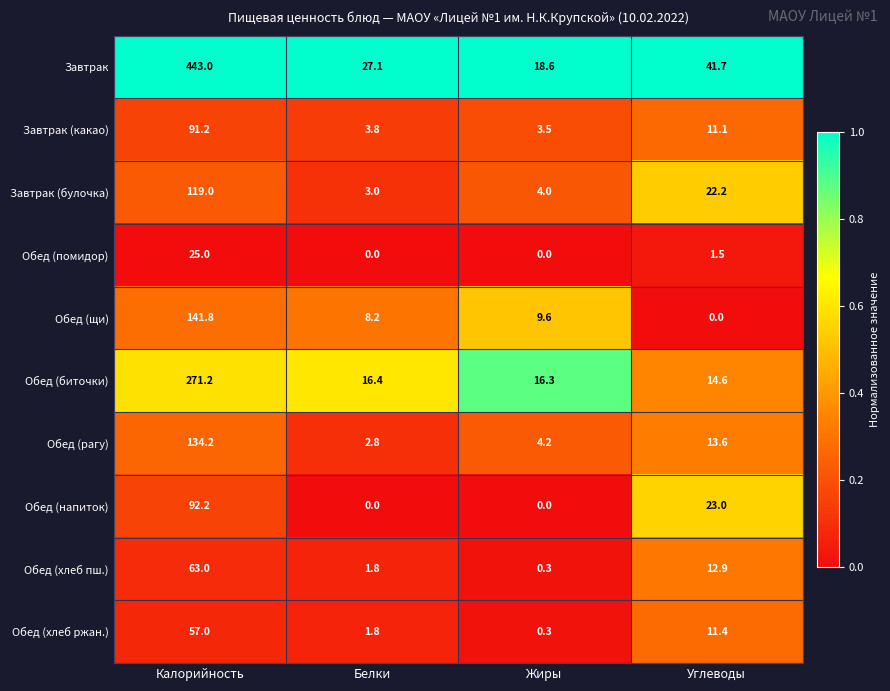

At which category is the sum across all series the highest?

Калорийность